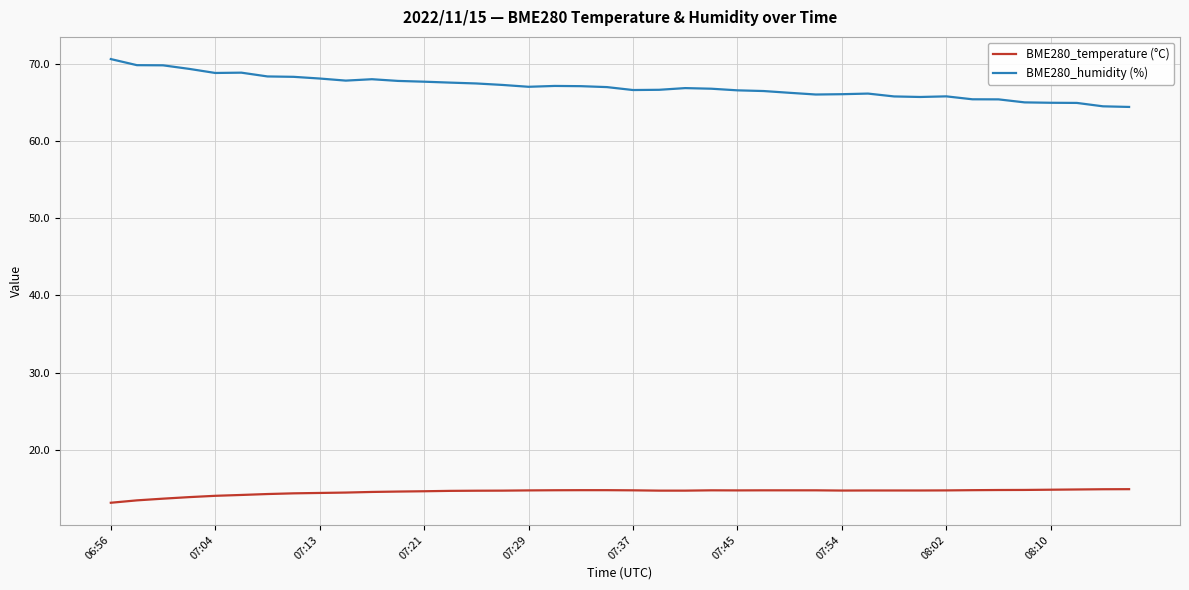

Which series has the widest spread of values?

BME280_humidity (%)